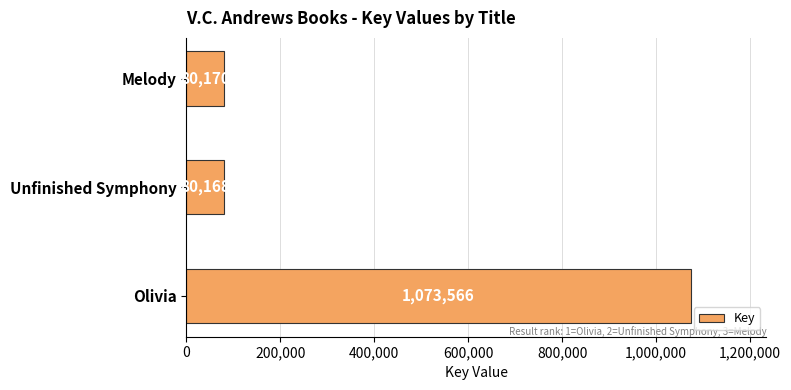

True or false: the data shows 1073566 at Olivia.

True